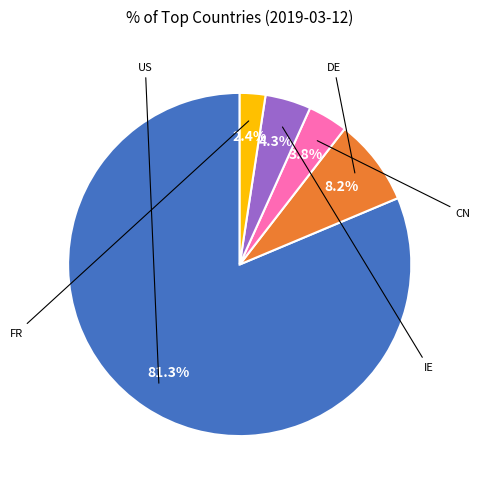

Is there any slice that represents more than half of the pie?

Yes